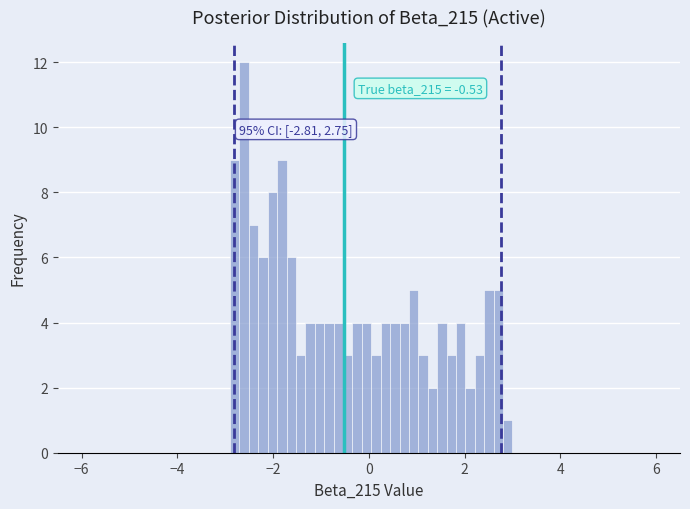

Around what value on the x-axis is the tallest bar? Give the approximate position of its centre, as read against the axis.

-2.6